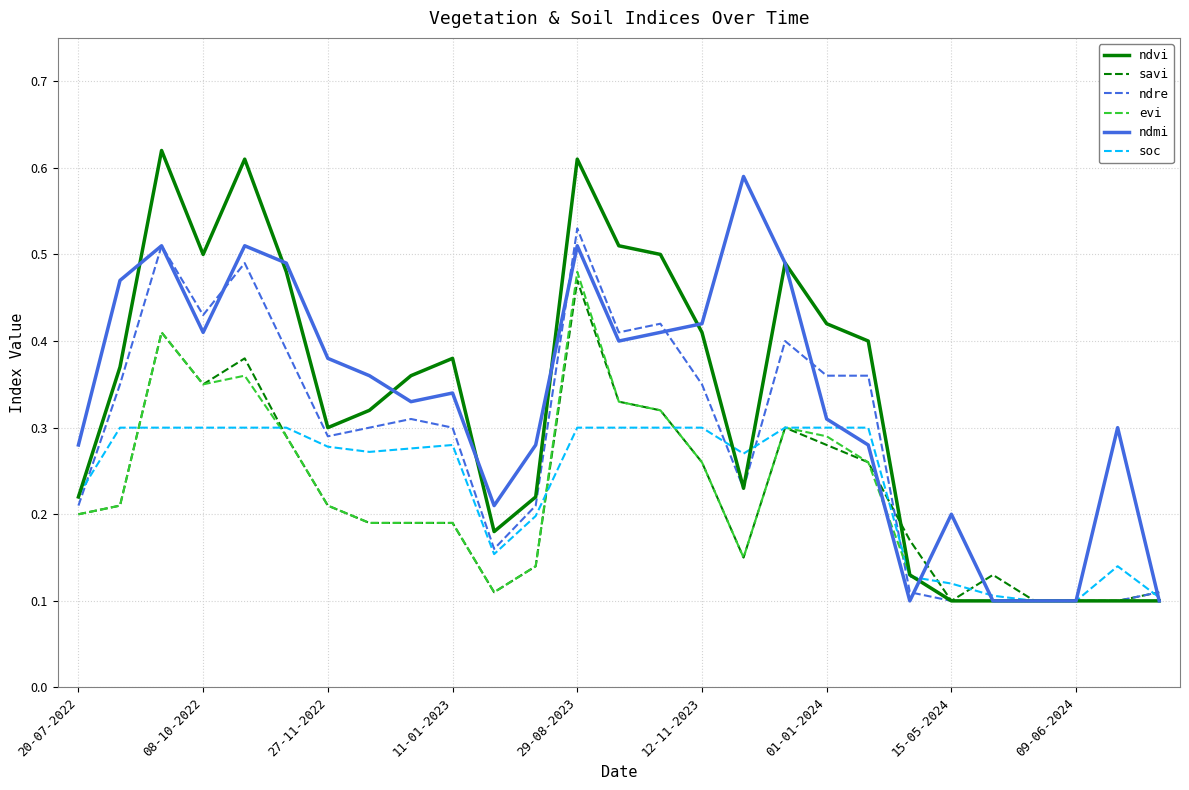

What are all the series names shown in the legend?

ndvi, savi, ndre, evi, ndmi, soc